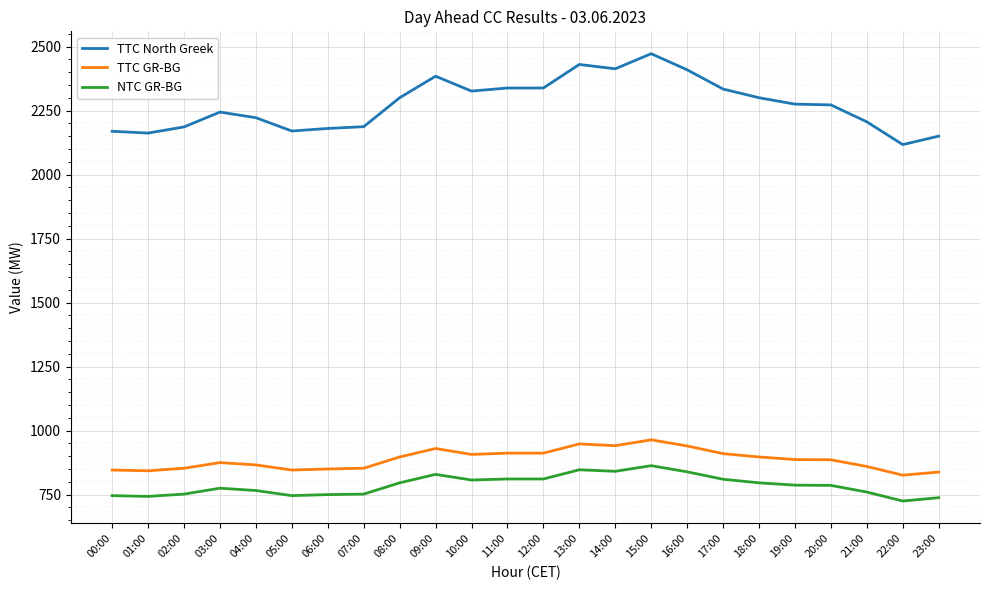

True or false: TTC GR-BG and NTC GR-BG intersect in this chart.

False